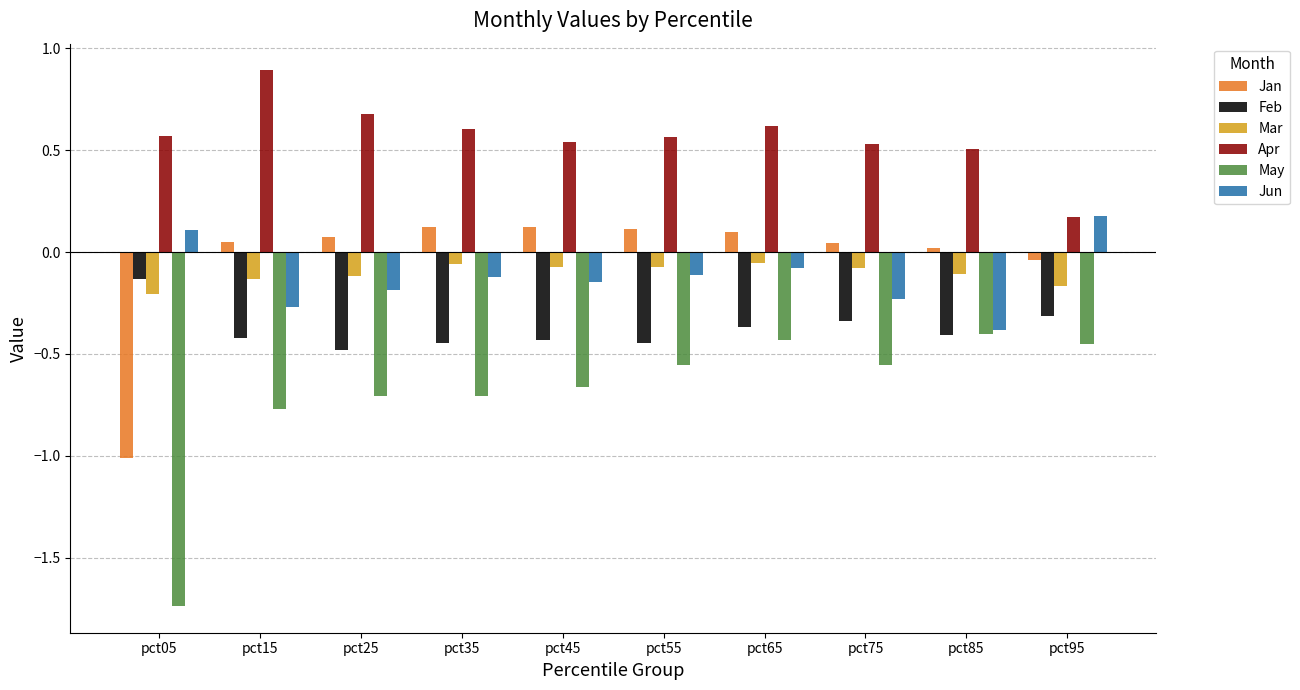

List the series in order of their peak value, highest first.

Apr, Jun, Jan, Mar, Feb, May